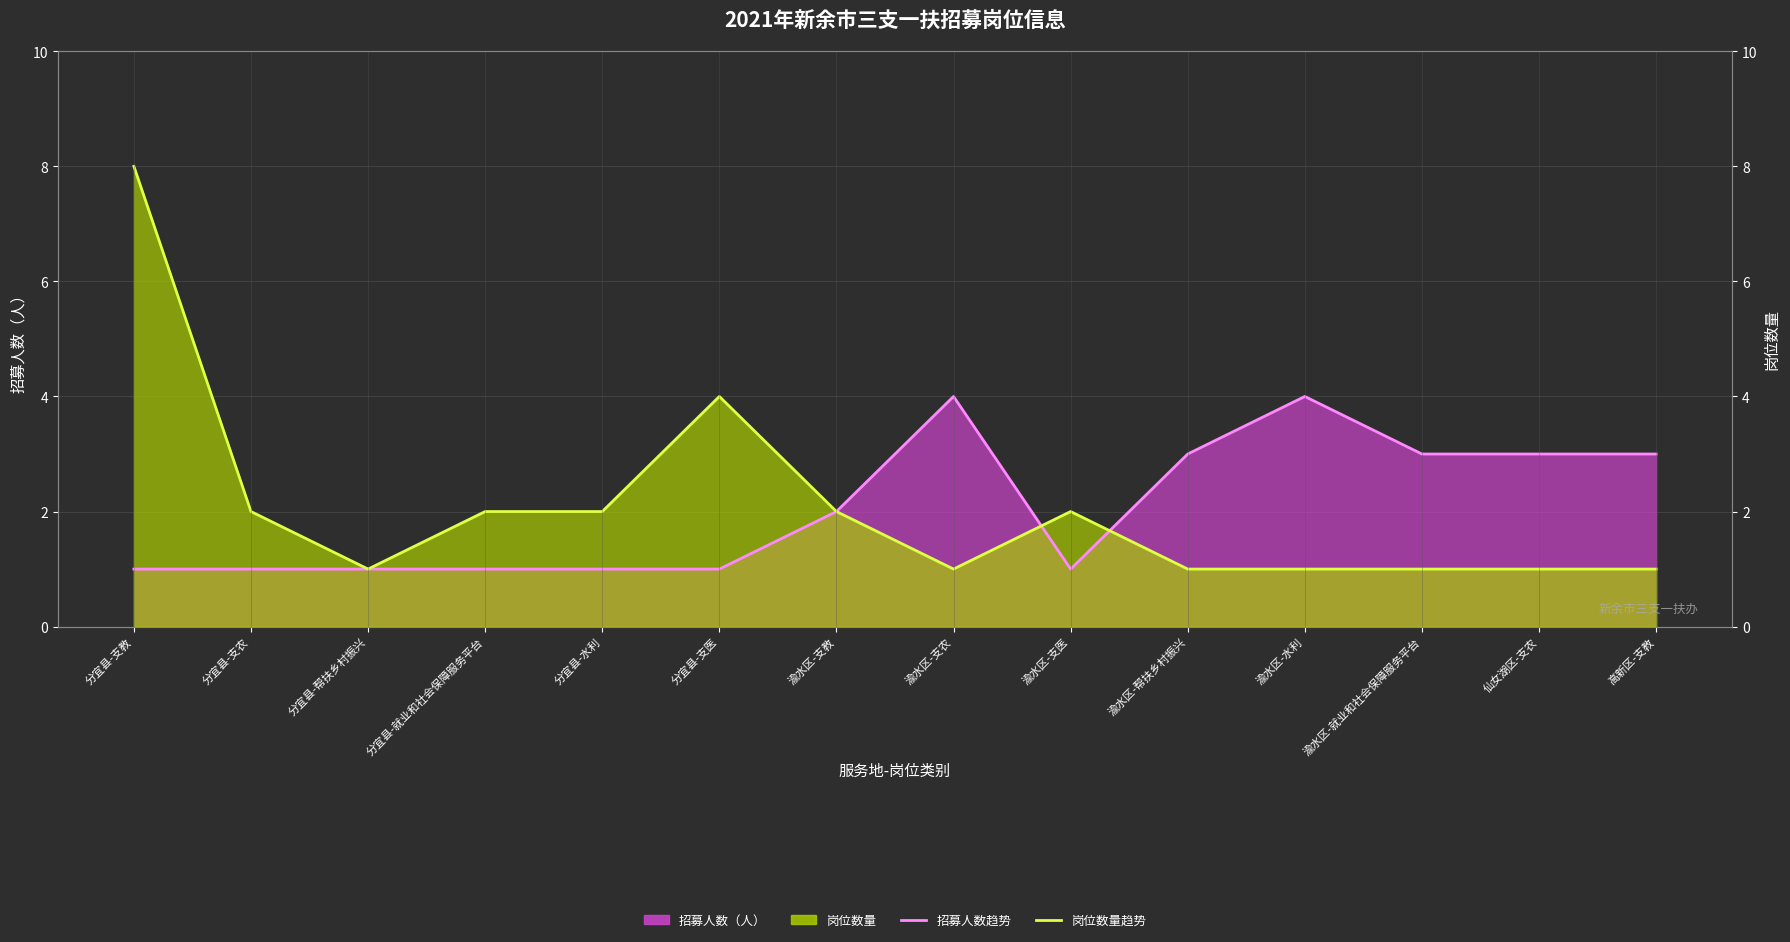

What is the label of the 12th point from the left?

渝水区-就业和社会保障服务平台